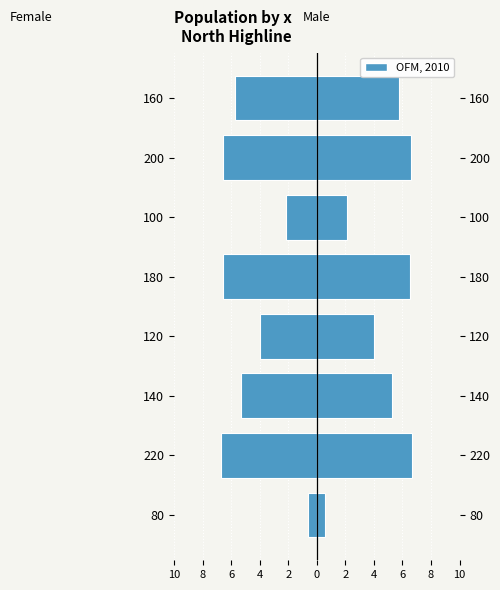

What is the difference between the second highest and second lowest values in the Female series?

4.4